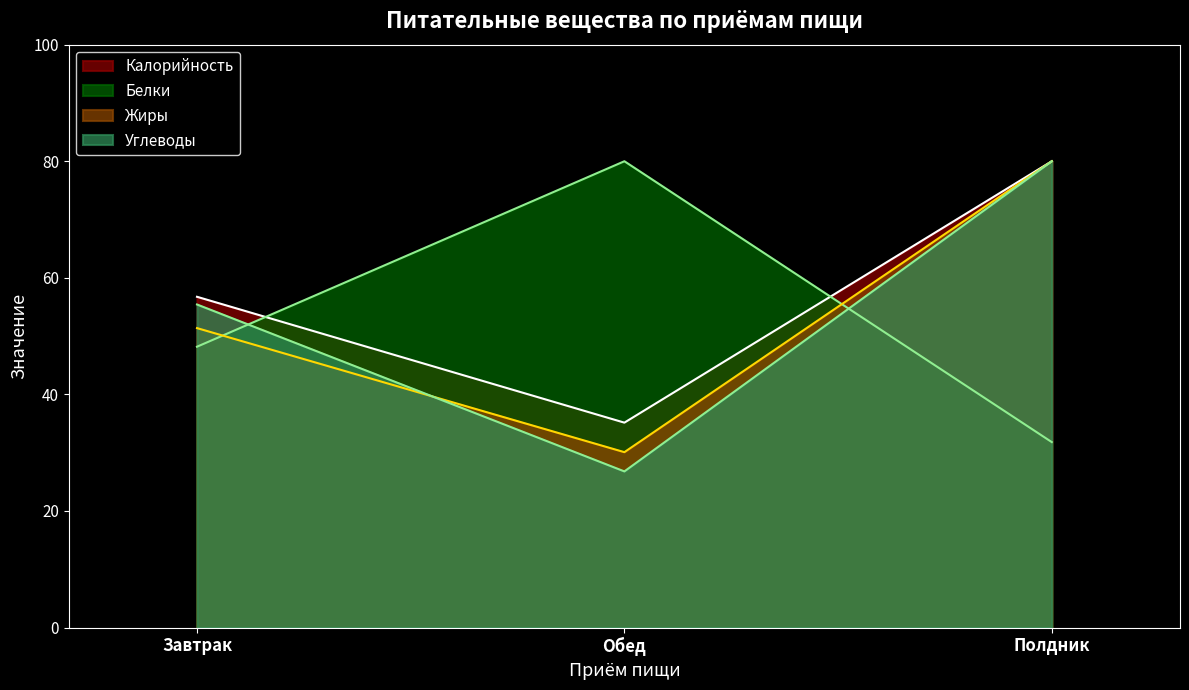

Reading left to right, list all the values displayed in this chart.

Калорийность: Завтрак=56.7	Обед=35.2	Полдник=80.0
Белки: Завтрак=48.2	Обед=80.0	Полдник=31.8
Жиры: Завтрак=51.4	Обед=30.1	Полдник=80.0
Углеводы: Завтрак=55.4	Обед=26.8	Полдник=80.0